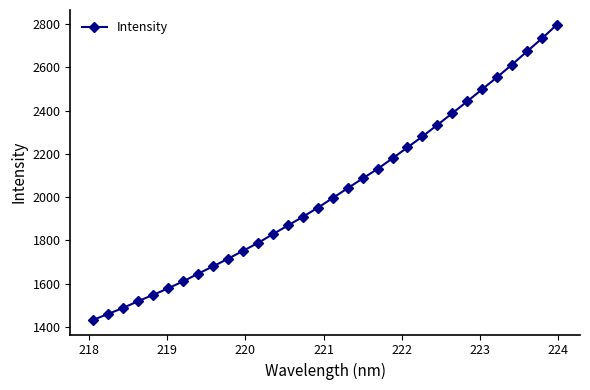

What is the average value?

2023.5